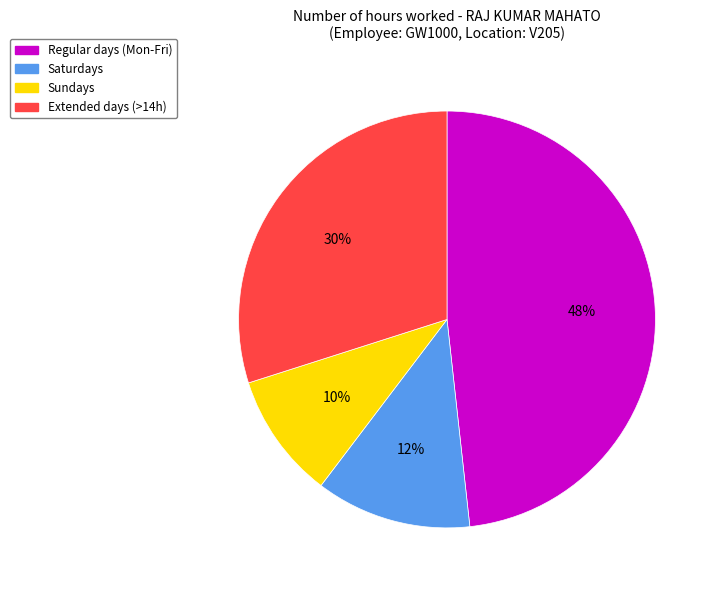

Combined, do Regular days (Mon-Fri) and Saturdays account for over 50%?

Yes